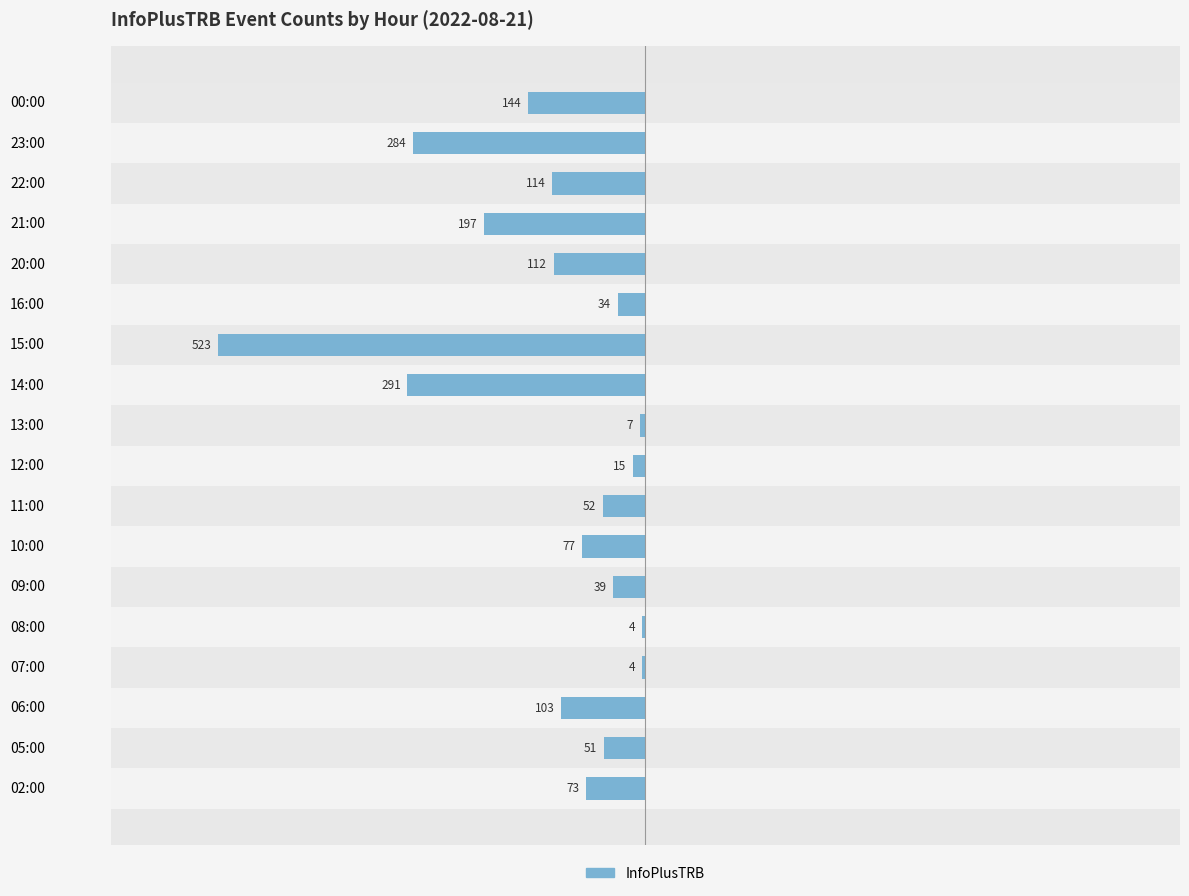

Does the chart contain stacked bars?

No